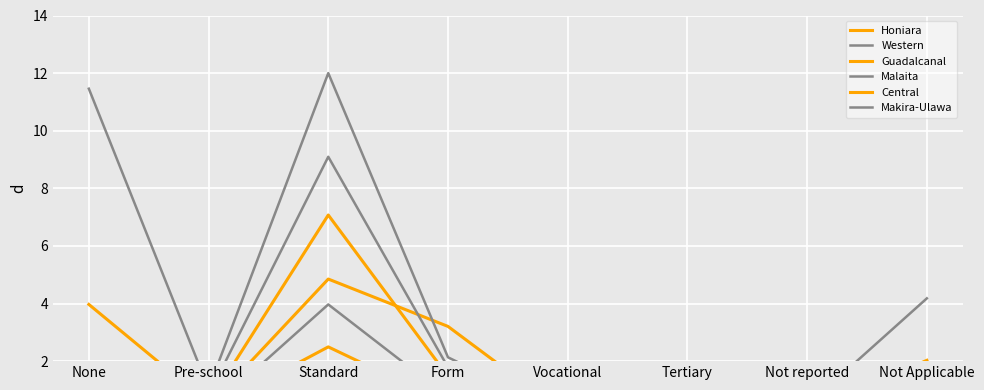

Rank the series at Standard from lowest to highest value.

Central, Makira-Ulawa, Honiara, Guadalcanal, Western, Malaita